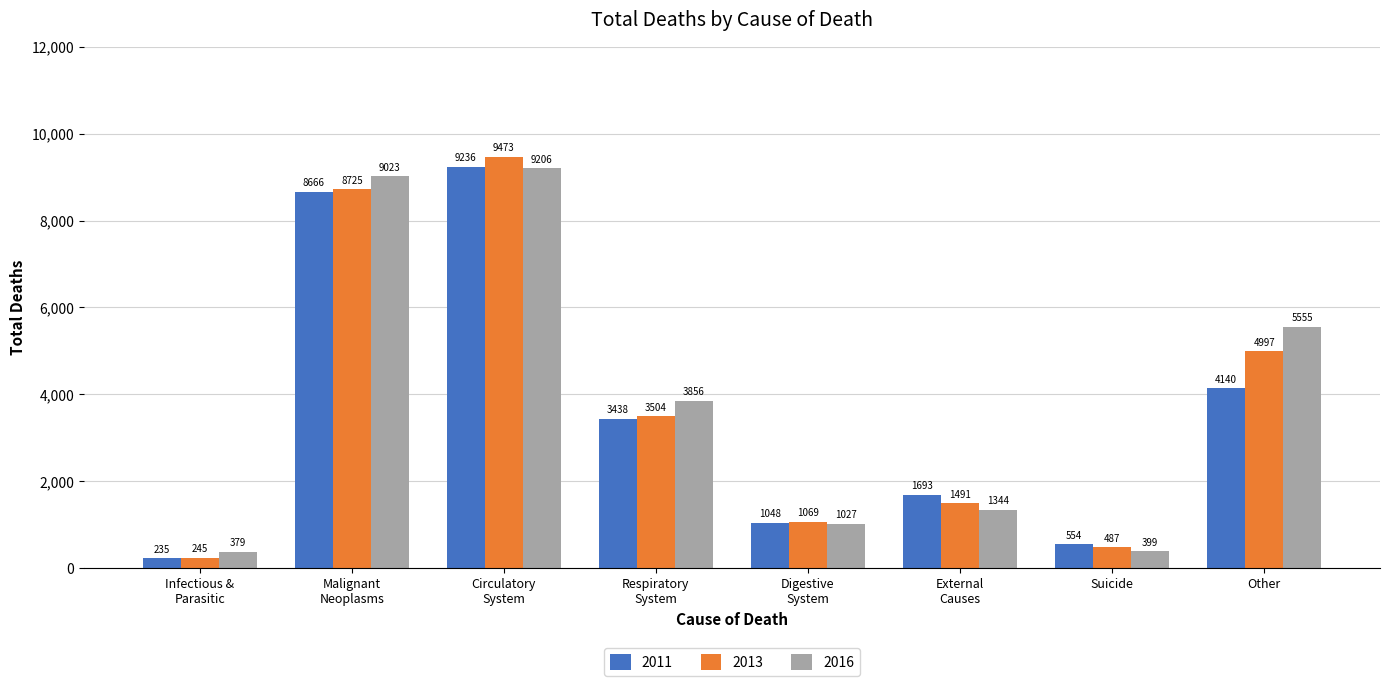

Are the bars grouped side by side (vs. stacked)?

Yes